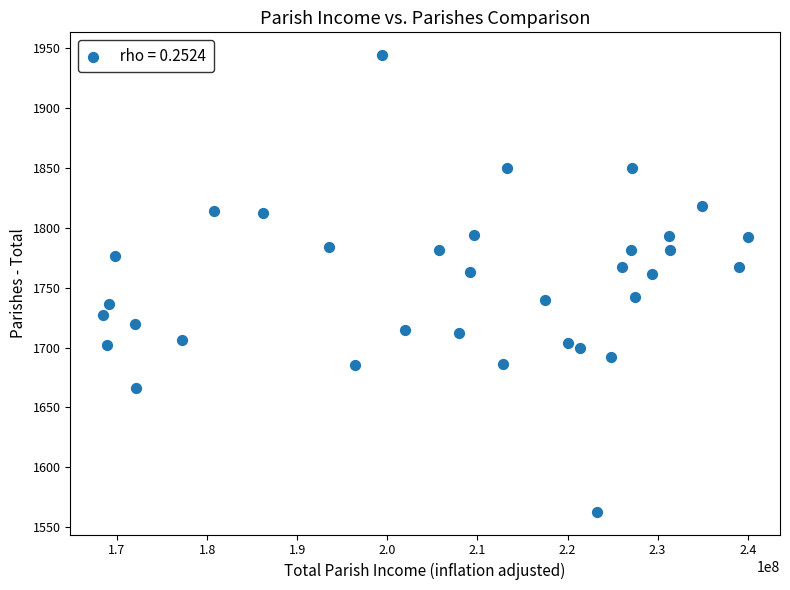

What is the range of Y values (max minus min)?

381